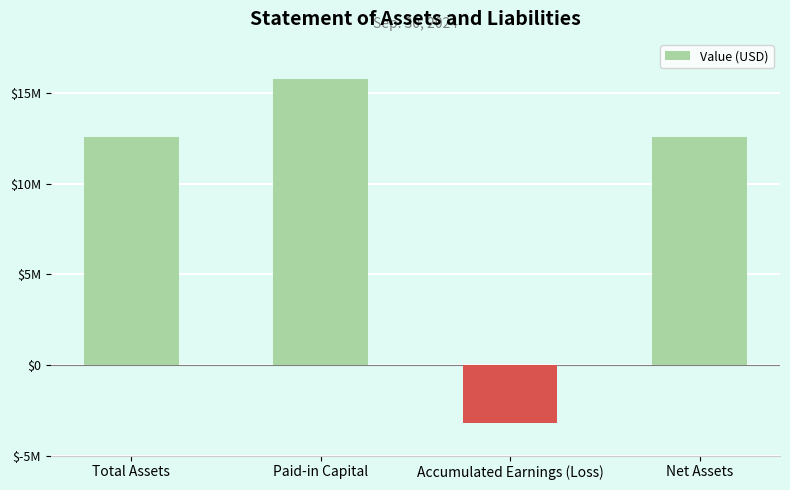

Does the chart contain any negative values?

Yes